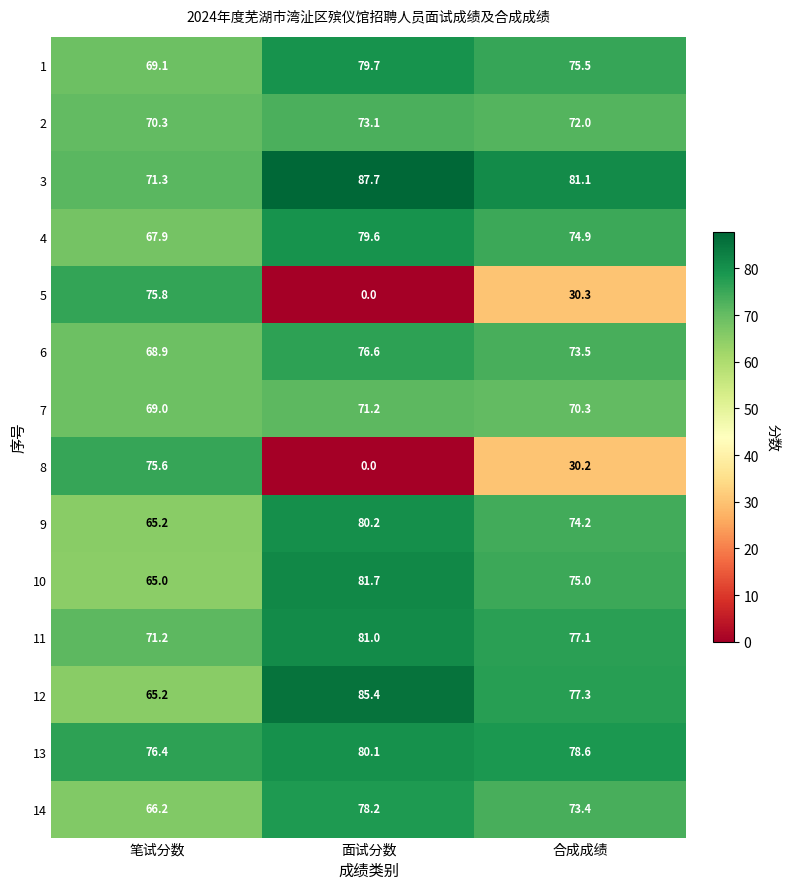

List the series in order of their peak value, lowest first.

7, 2, 8, 5, 6, 14, 4, 1, 13, 9, 11, 10, 12, 3